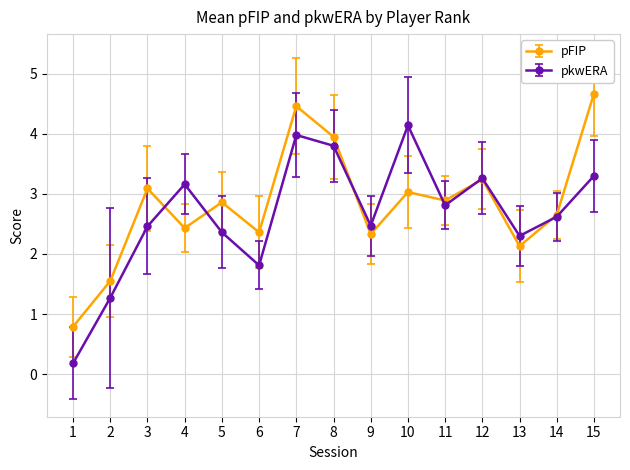

List the series in order of their peak value, highest first.

pFIP, pkwERA